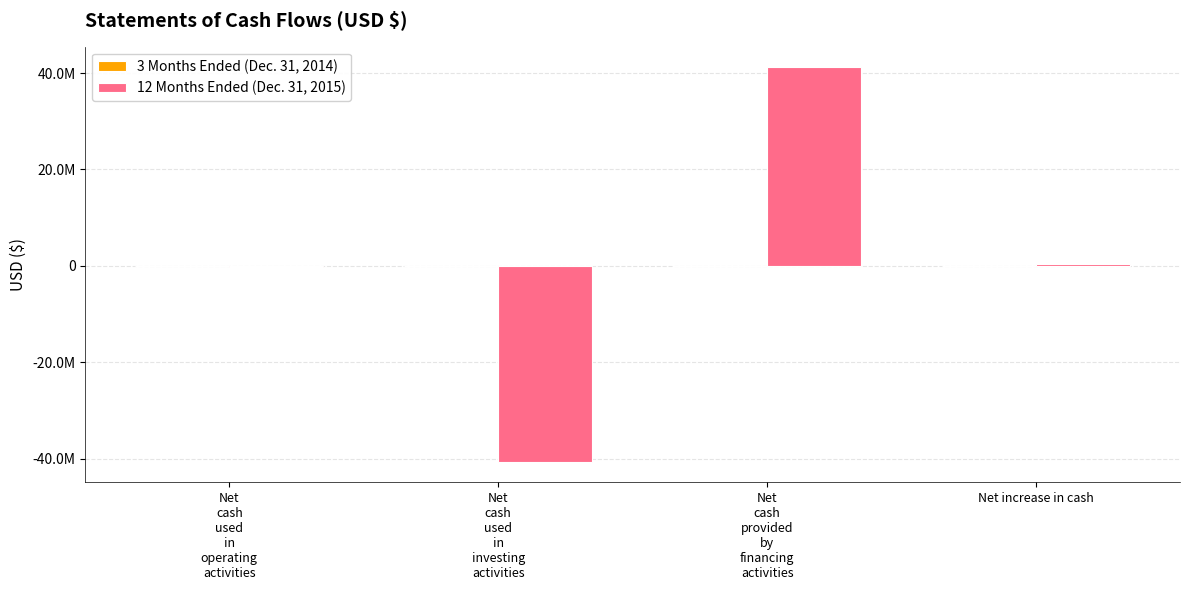

What is the label of the 3rd bar from the left?

Net
cash
provided
by
financing
activities